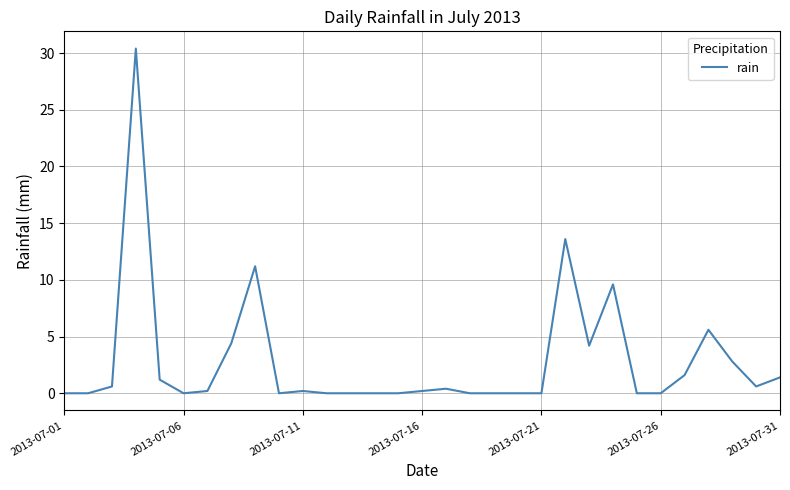

How many categories are shown in the chart?

31